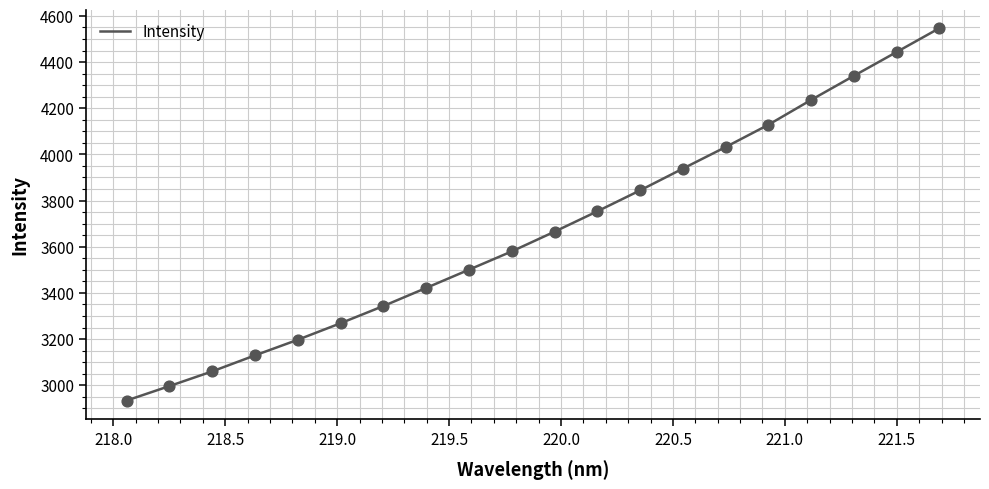

What is the difference between the maximum and minimum values?

1612.6